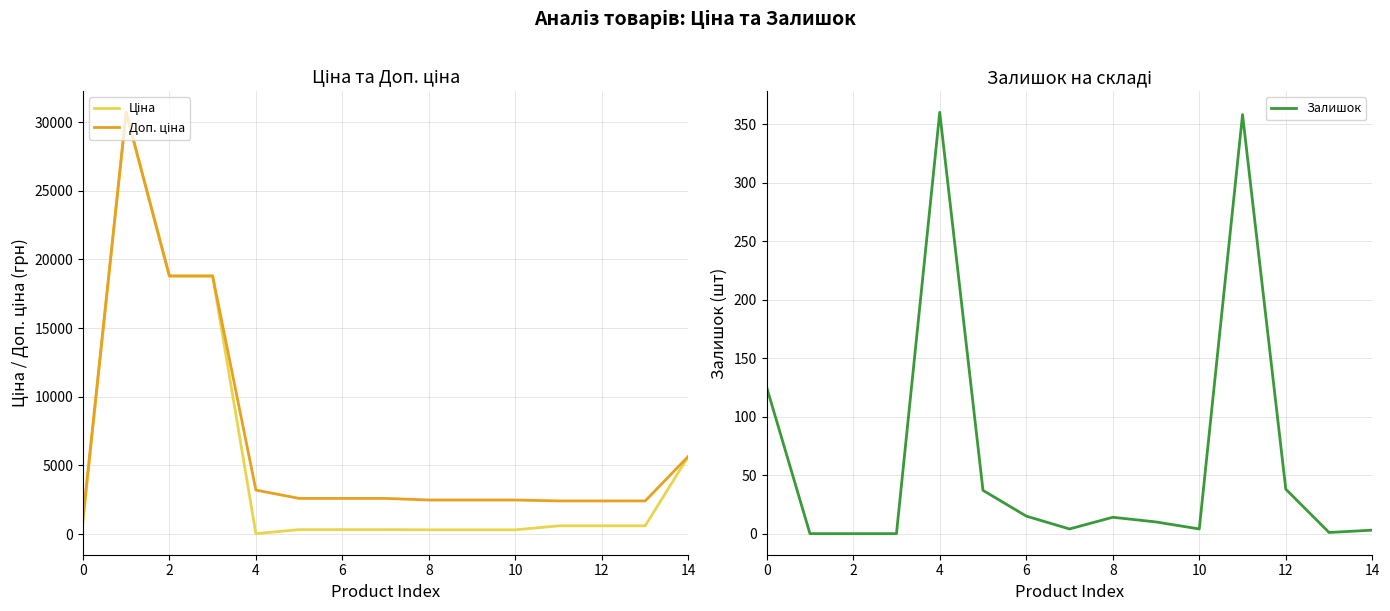

What are all the series names shown in the legend?

Ціна, Доп. ціна, Залишок